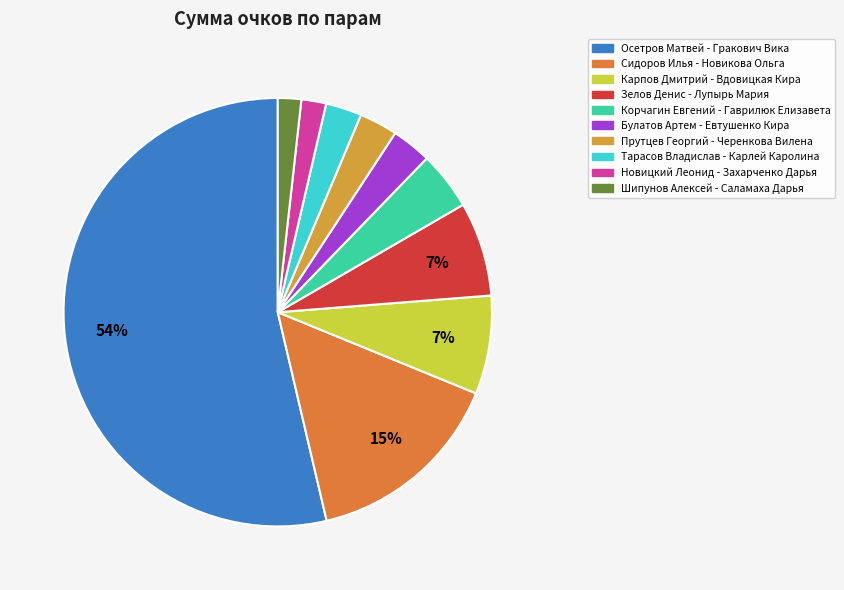

How many slices are in this pie chart?

10